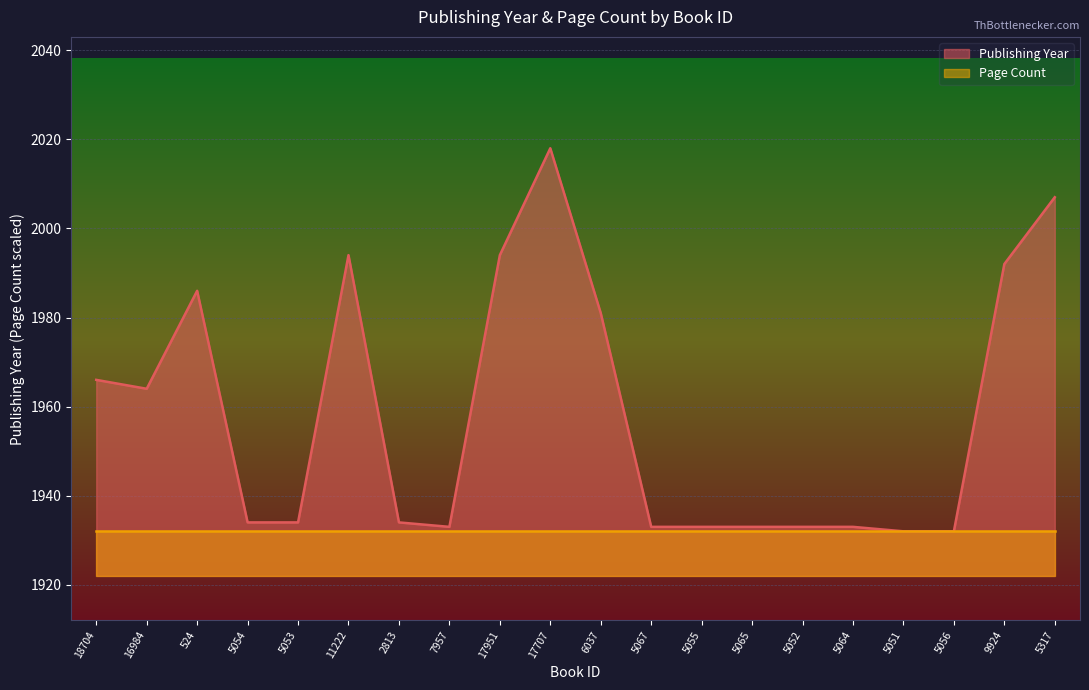

How many data points does each series have?

20